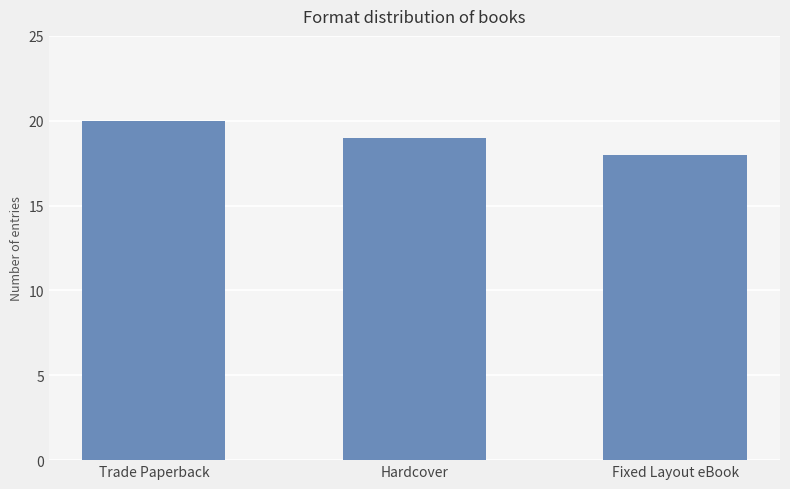

What is the maximum value shown in the chart?

20